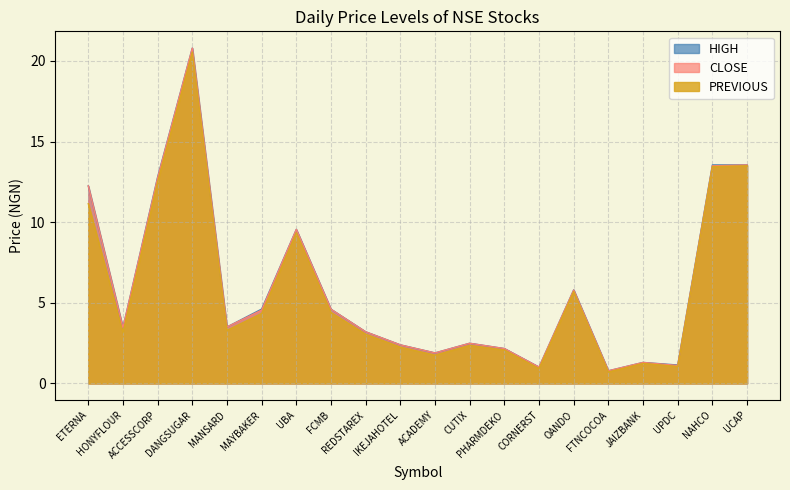

Which series has the widest spread of values?

HIGH